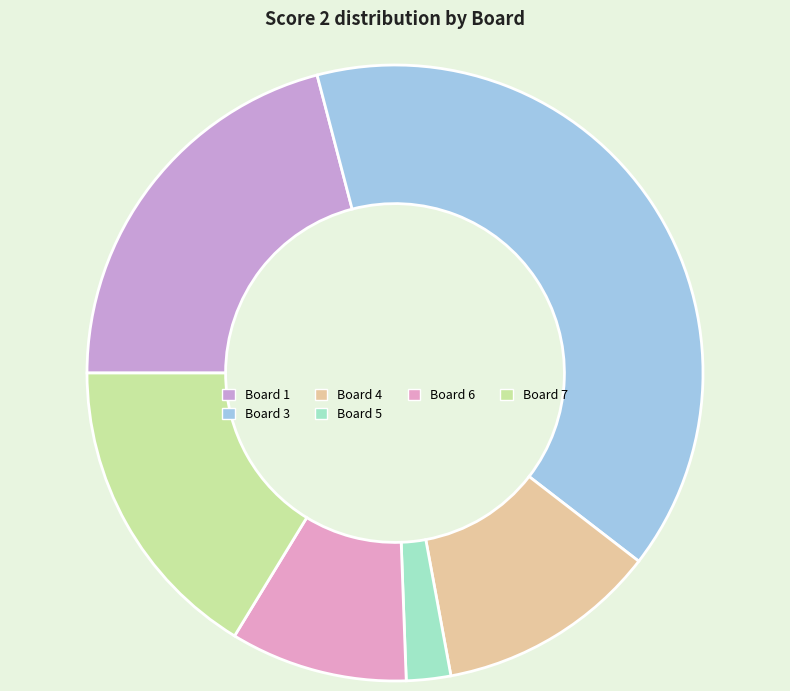

Is there a majority slice in this chart?

No